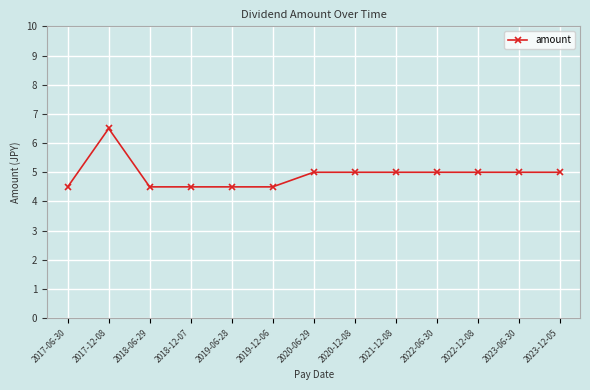

What is the average value?

4.9